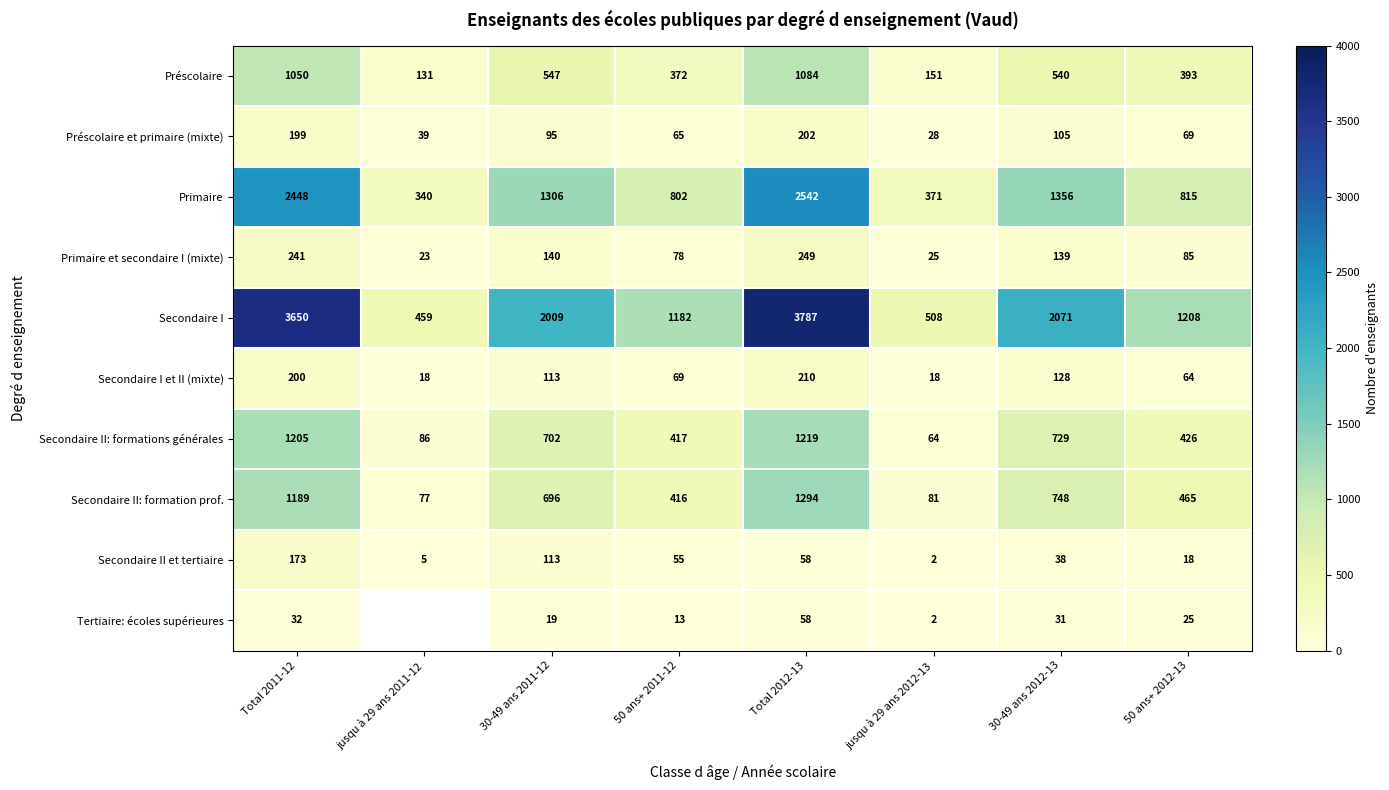

How many data points in Secondaire II et tertiaire are less than 55?

4